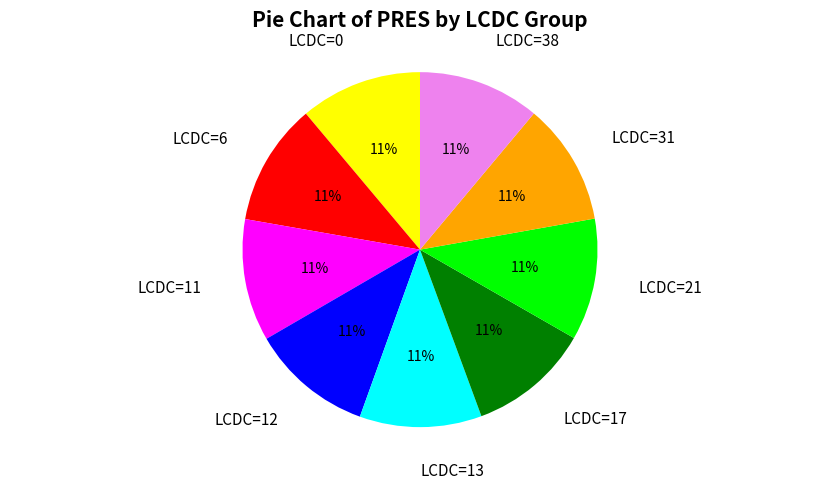

To the nearest percent, what is the average slice percentage?

11%